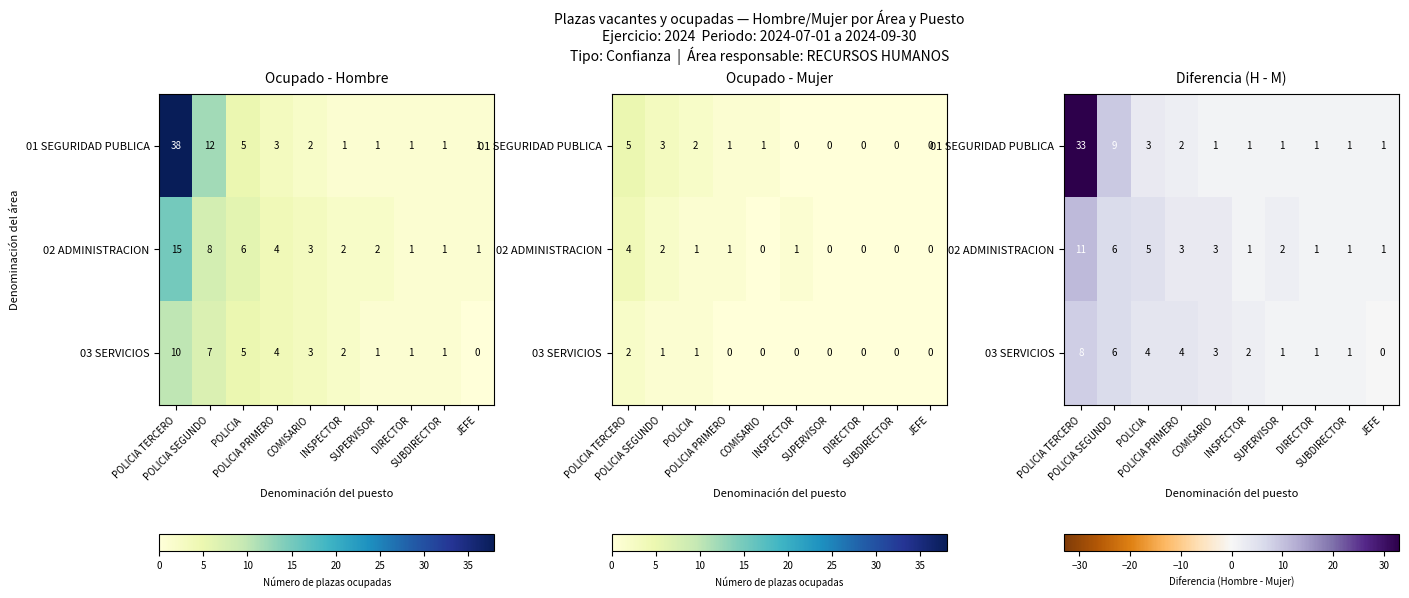

True or false: 03 SERVICIOS has a value of 0 at SUPERVISOR.

False